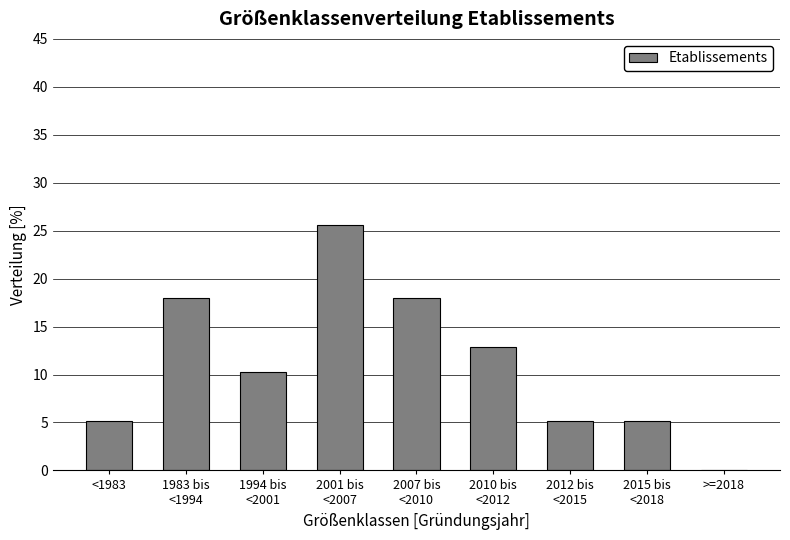

What is the sum of all values?

100.0